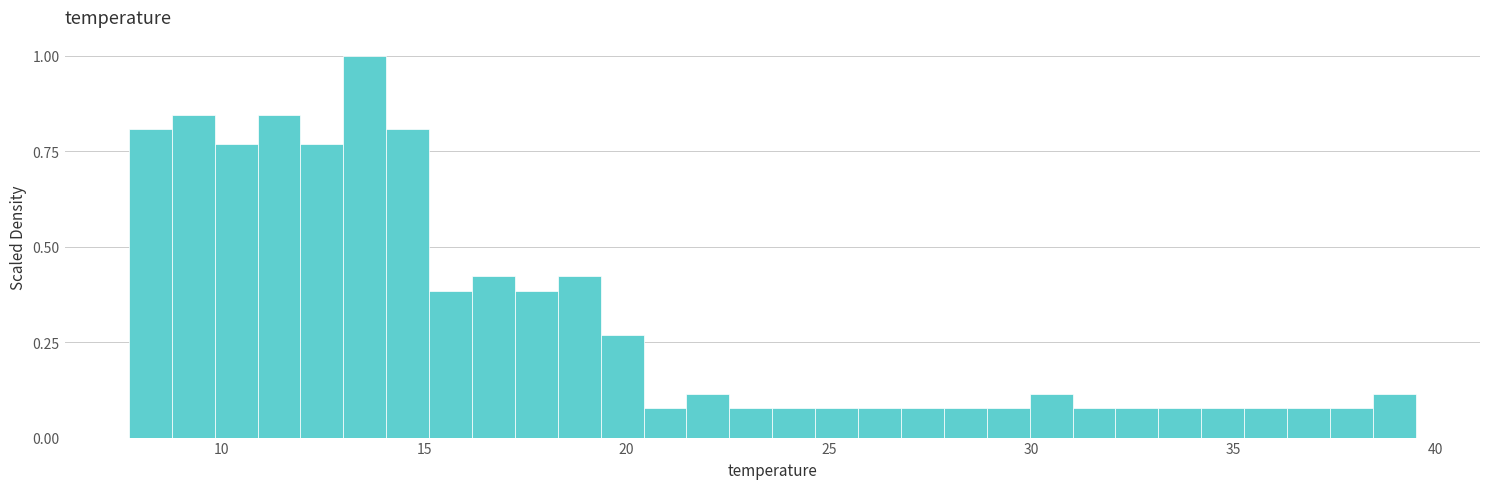

Around what value on the x-axis is the tallest bar? Give the approximate position of its centre, as read against the axis.

13.5